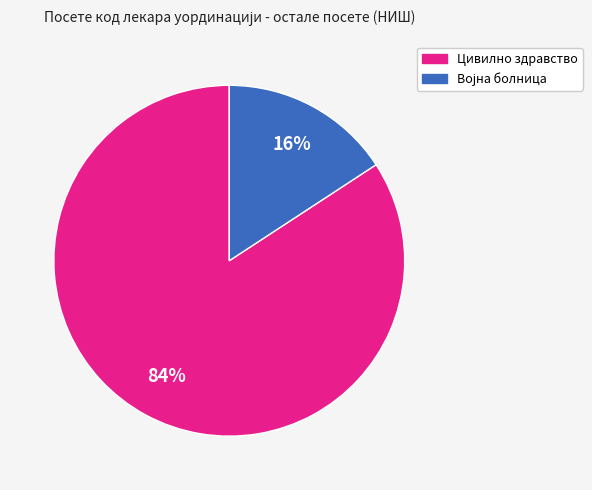

How many segments does this pie chart have?

2